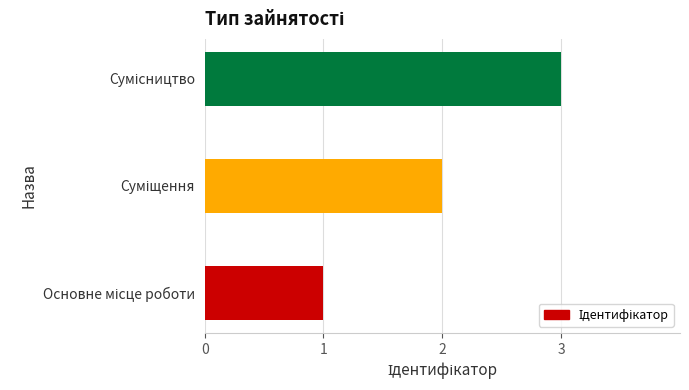

What is the greatest value displayed?

3